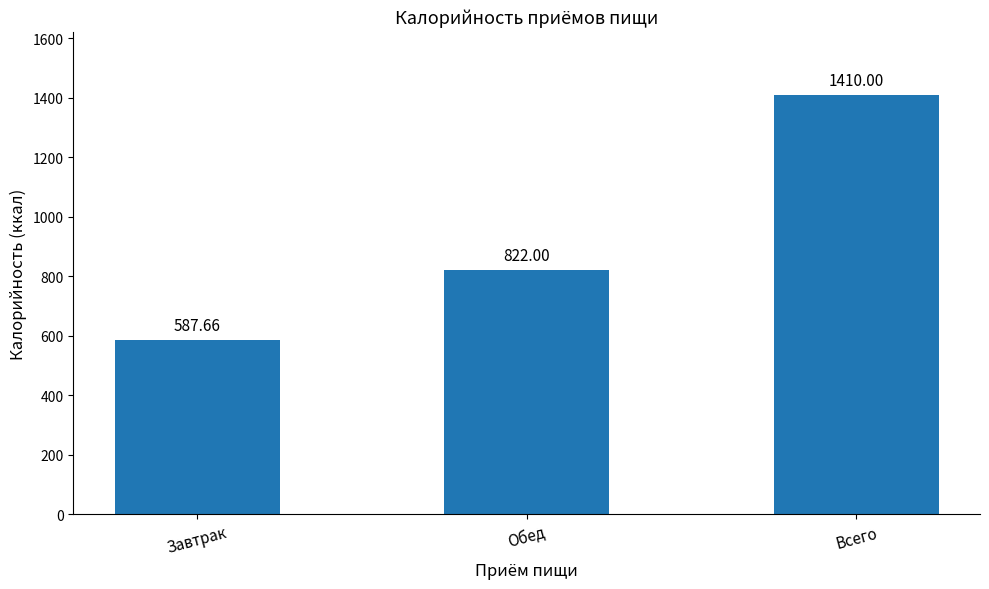

Which has a higher value, Всего or Завтрак?

Всего